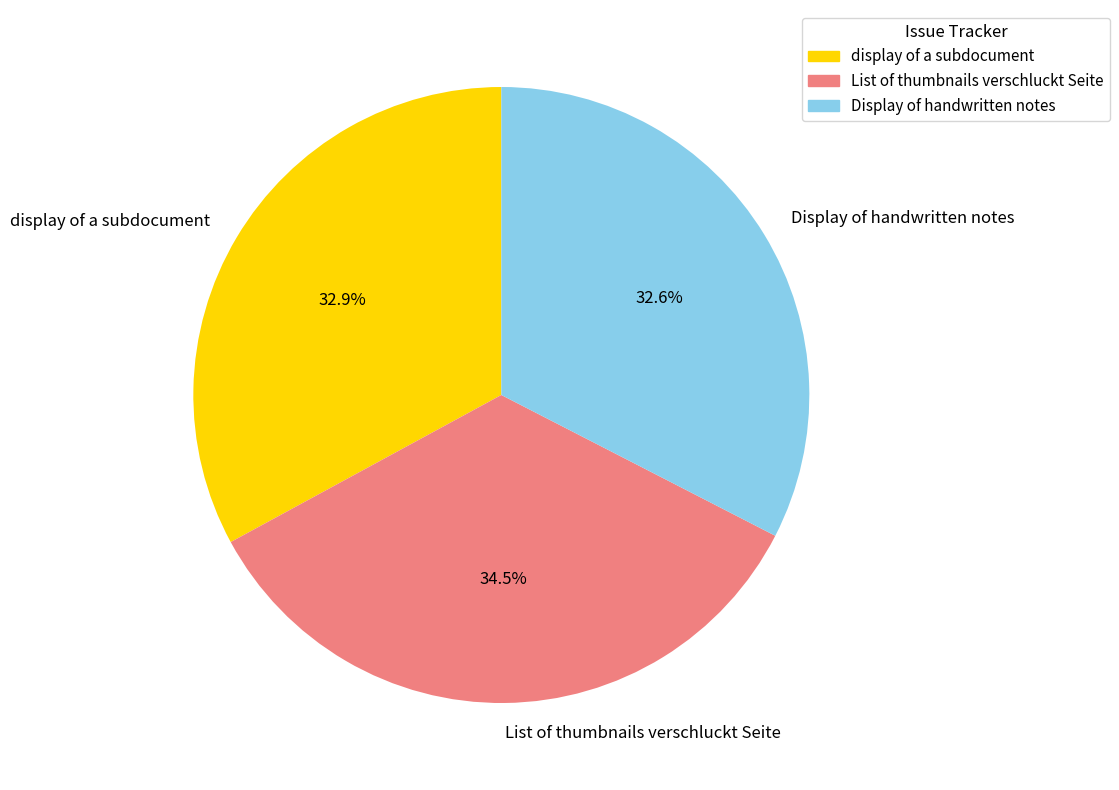

Combined, do List of thumbnails verschluckt Seite and display of a subdocument account for over 50%?

Yes